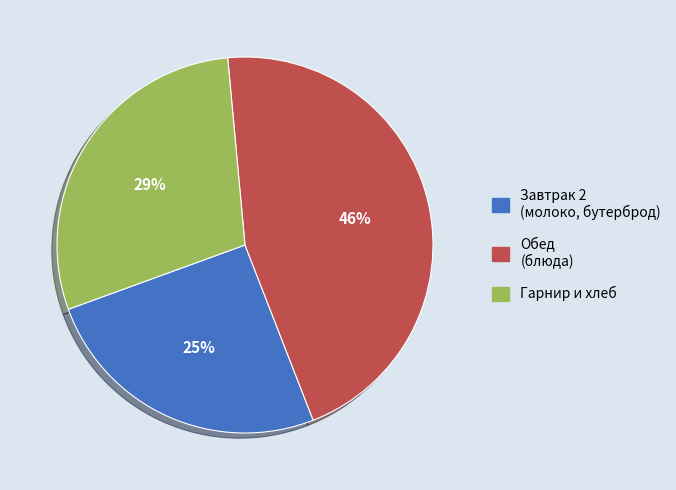

To the nearest percent, what is the average slice percentage?

33%